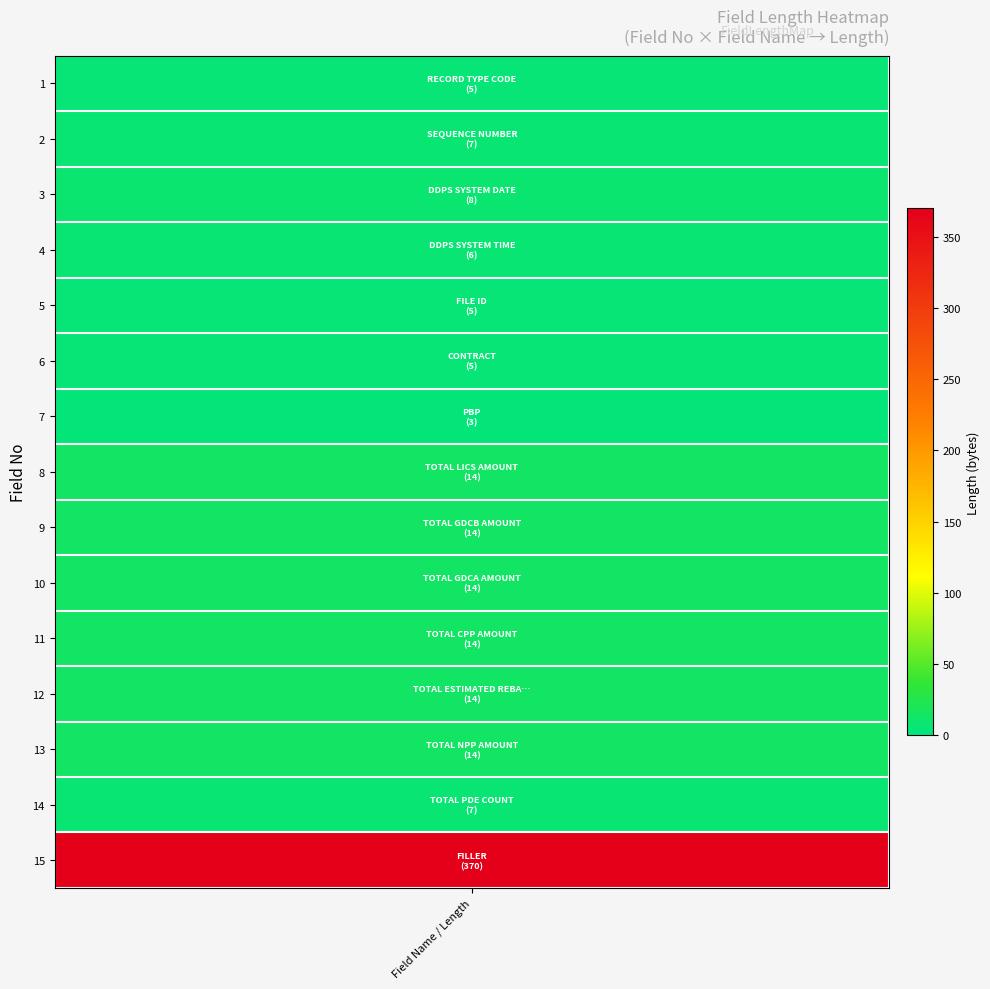

List the labels in order of value, smallest first.

PBP, RECORD TYPE CODE, FILE ID, CONTRACT, DDPS SYSTEM TIME, SEQUENCE NUMBER, TOTAL PDE COUNT, DDPS SYSTEM DATE, TOTAL LICS AMOUNT, TOTAL GDCB AMOUNT, TOTAL GDCA AMOUNT, TOTAL CPP AMOUNT, TOTAL ESTIMATED REBATE AT POS, TOTAL NPP AMOUNT, FILLER